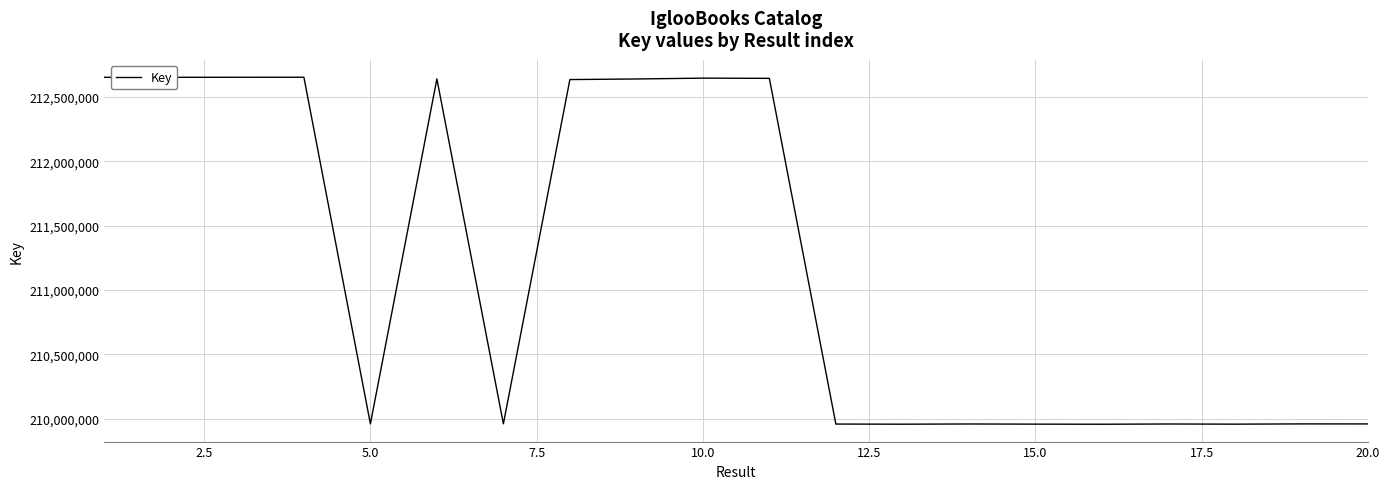

What is the maximum value shown in the chart?

212652344